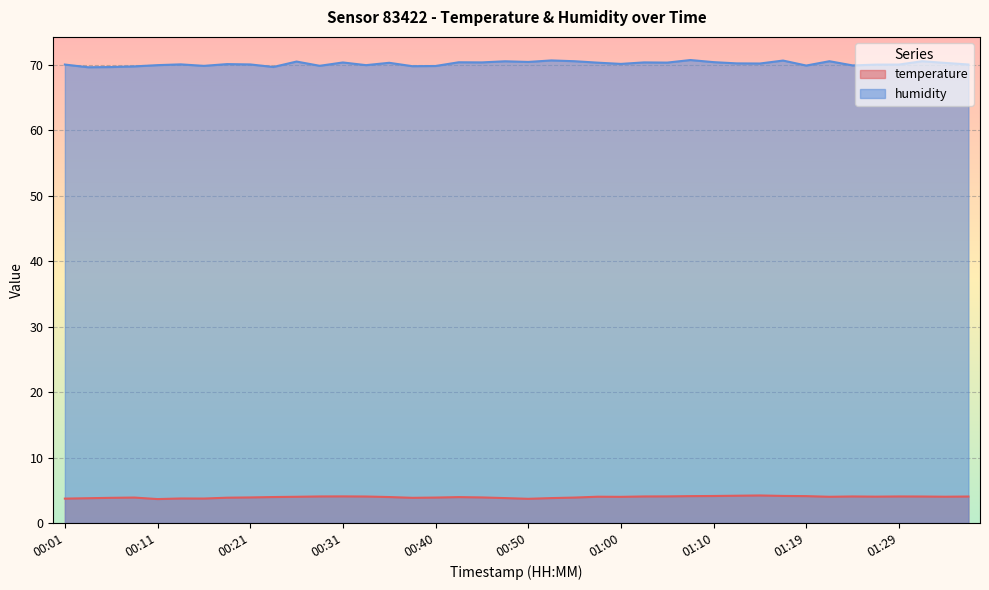

Which series has the largest range (max minus min)?

humidity